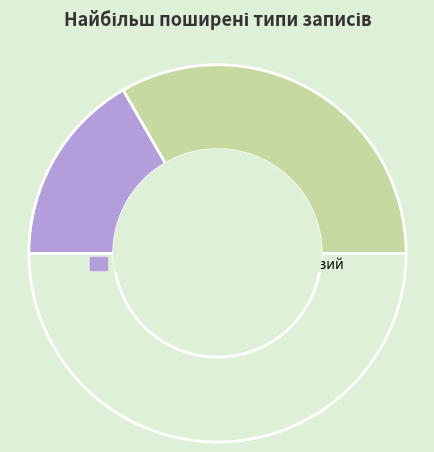

Which slice is the largest?

Безстроковий